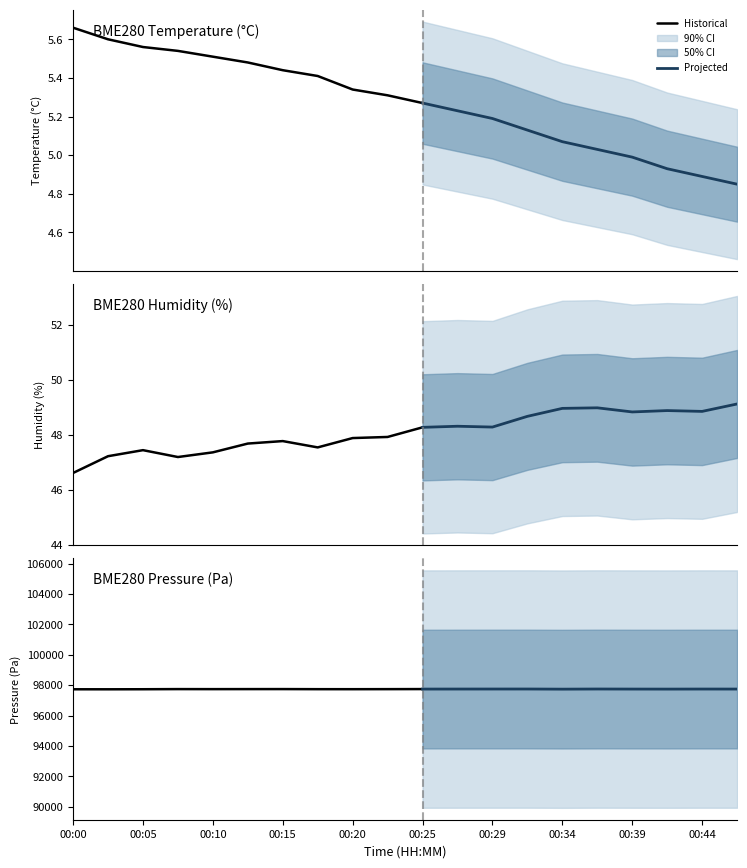

List the series in order of their peak value, highest first.

BME280_pressure_scaled, BME280_humidity, BME280_temperature